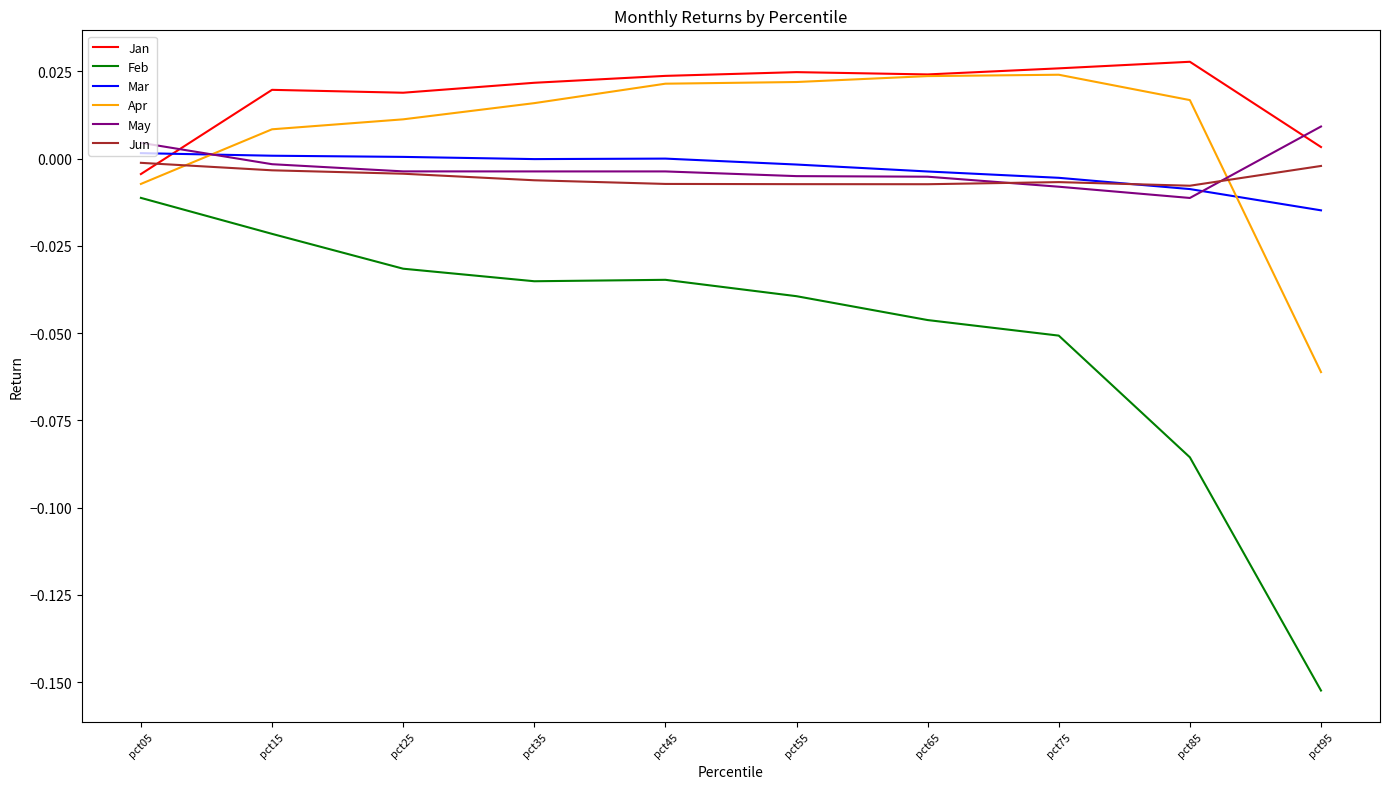

Is the value of Feb at pct95 greater than the value of Jun at pct95?

No